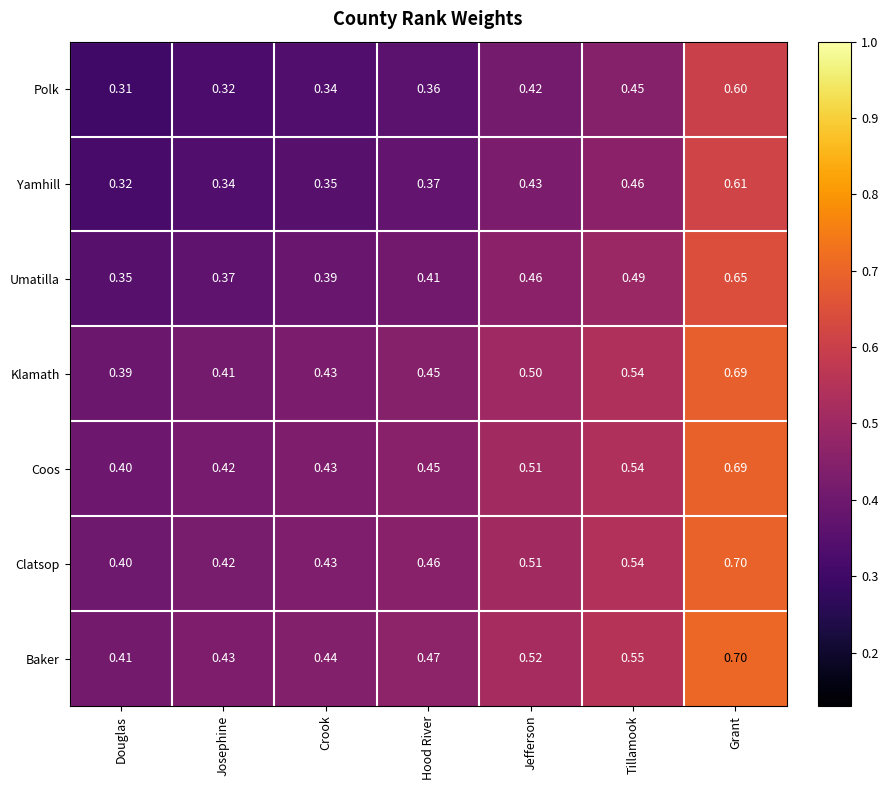

List the labels in order of Yamhill value, largest first.

Grant, Tillamook, Jefferson, Hood River, Crook, Josephine, Douglas